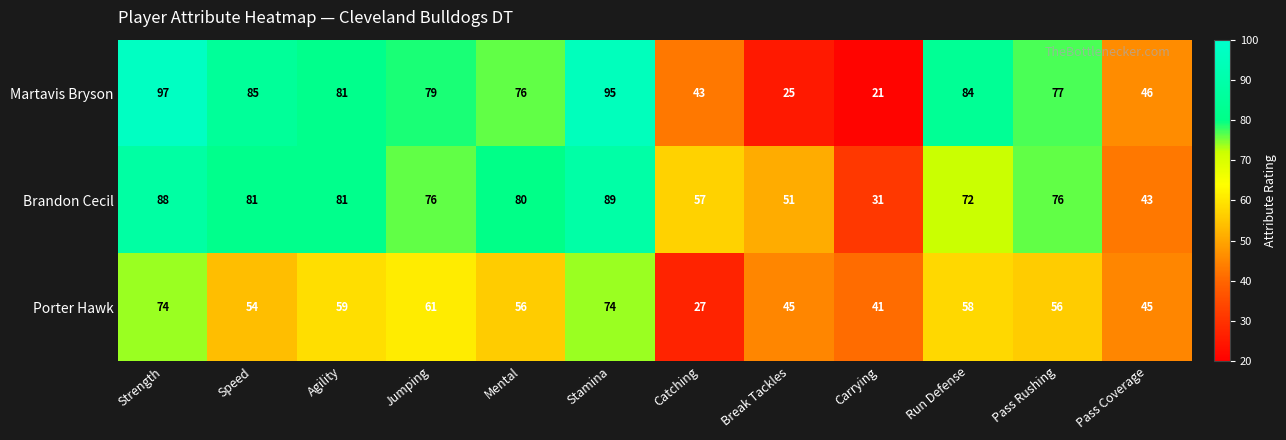

At which label does Brandon Cecil first exceed 76?

Strength